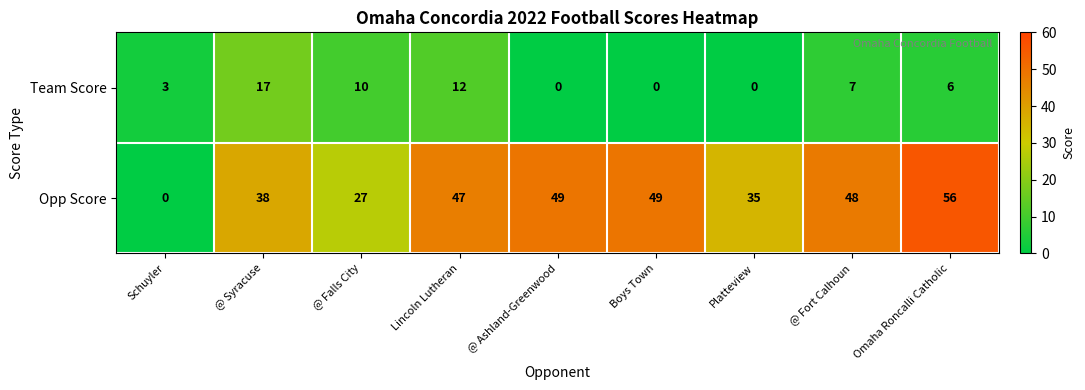

The Team Score series shows 10 at @ Fort Calhoun. True or false?

False